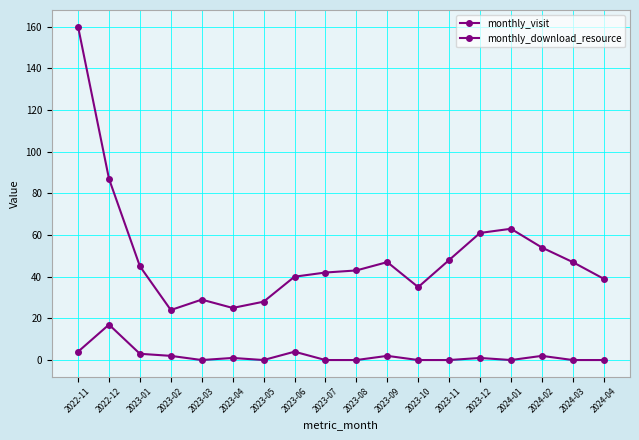

What is the average value of the monthly_download_resource series?

2